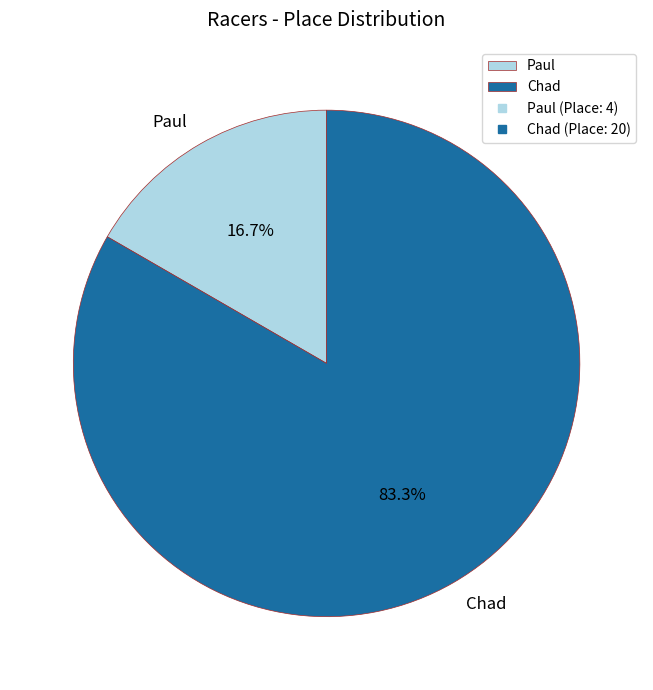

How many slices are in this pie chart?

2